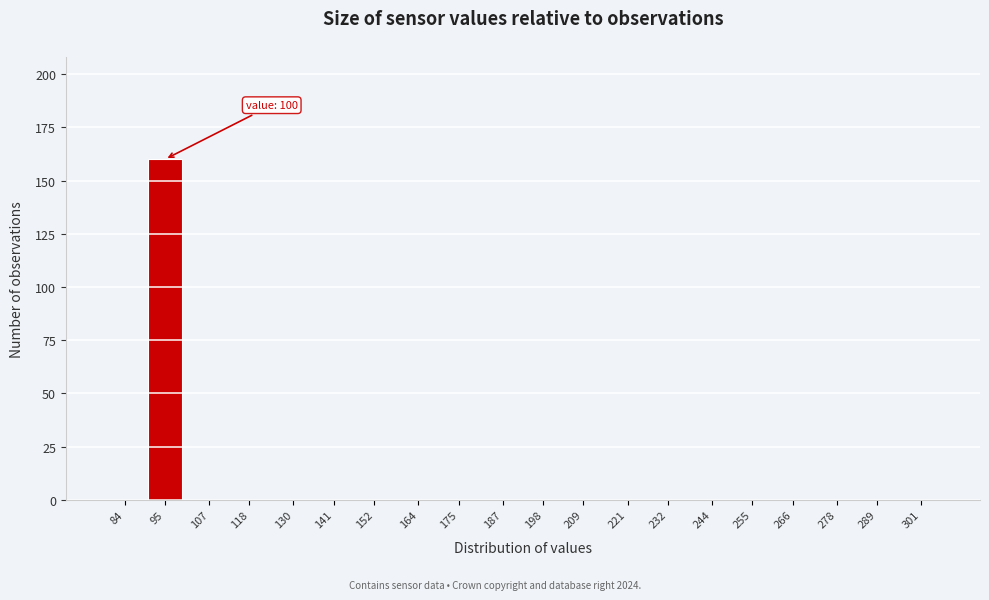

Reading left to right, what are all the values shown in this chart?

84=0	95=160	107=0	118=0	130=0	141=0	152=0	164=0	175=0	187=0	198=0	209=0	221=0	232=0	244=0	255=0	266=0	278=0	289=0	301=0